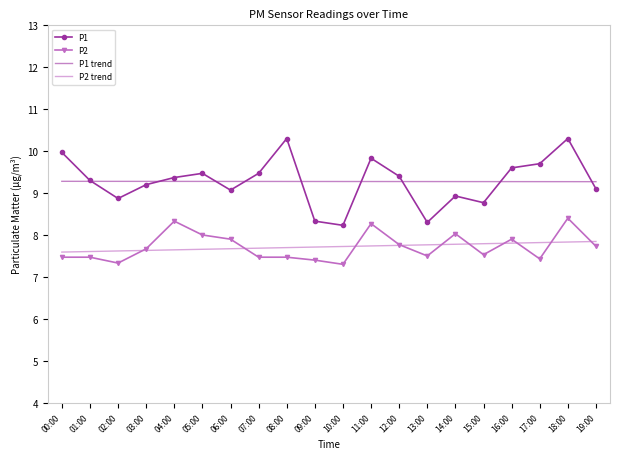

What position from the right is 18:00?

2